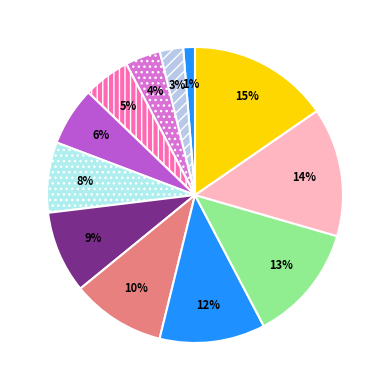

How many segments does this pie chart have?

12